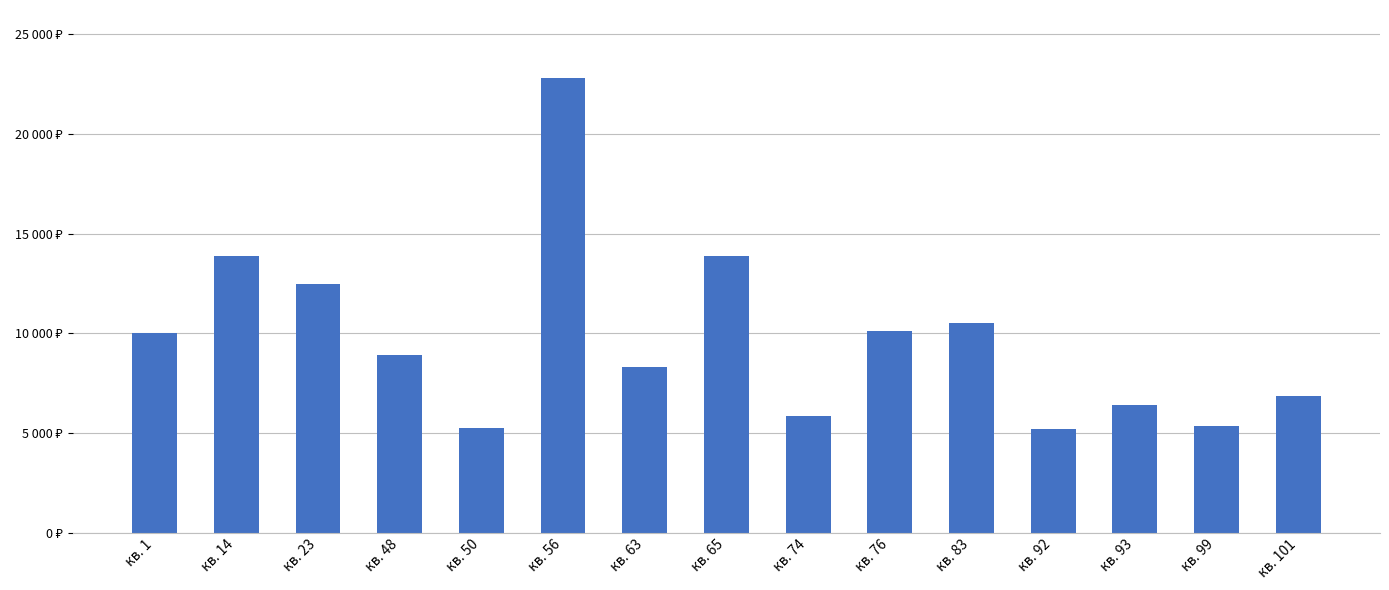

Are the bars horizontal?

No